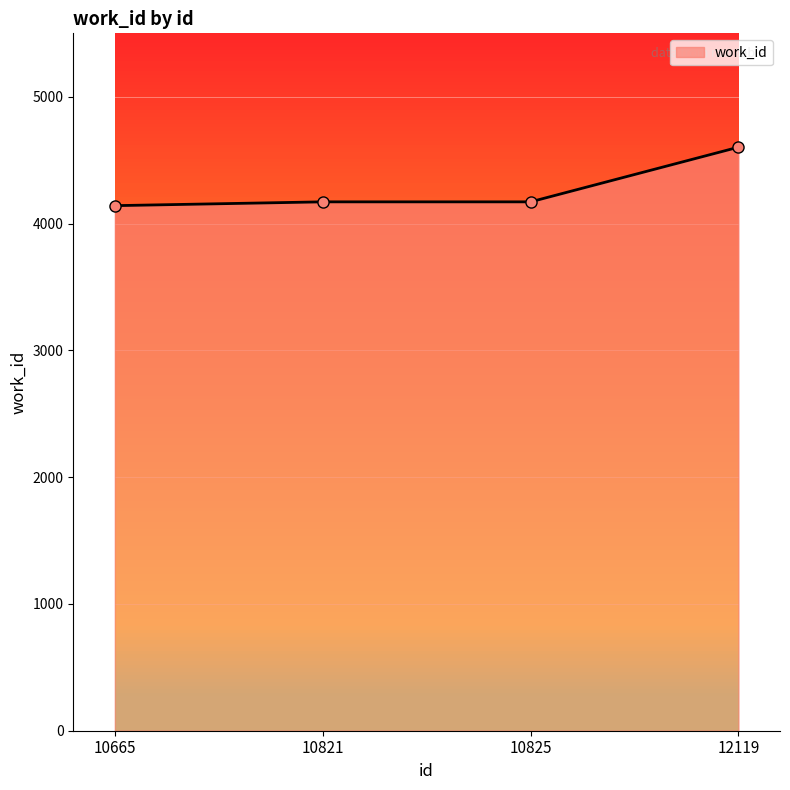

At which category does the chart reach its peak across all series?

12119